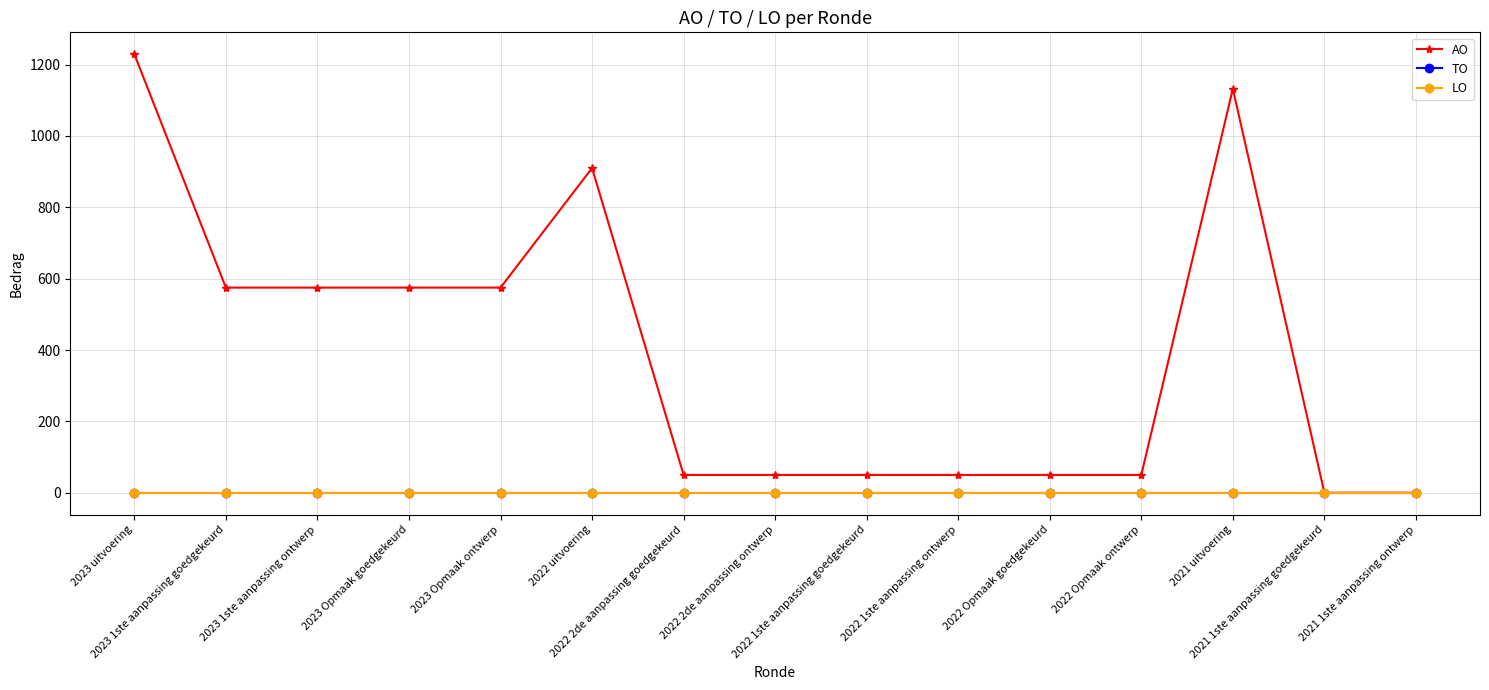

How many lines are shown in the chart?

3